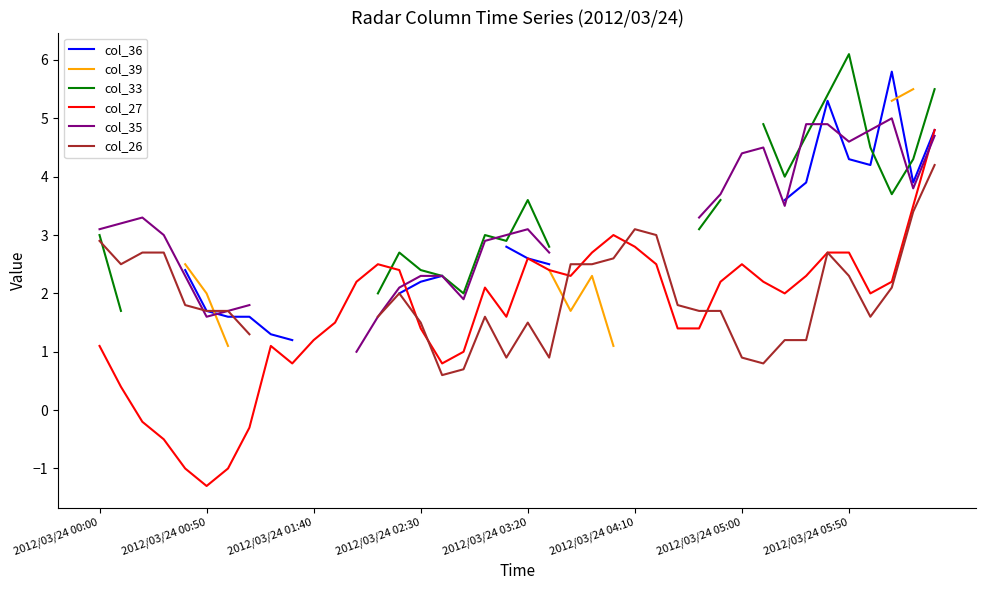

Count the number of categories in the chart.

40